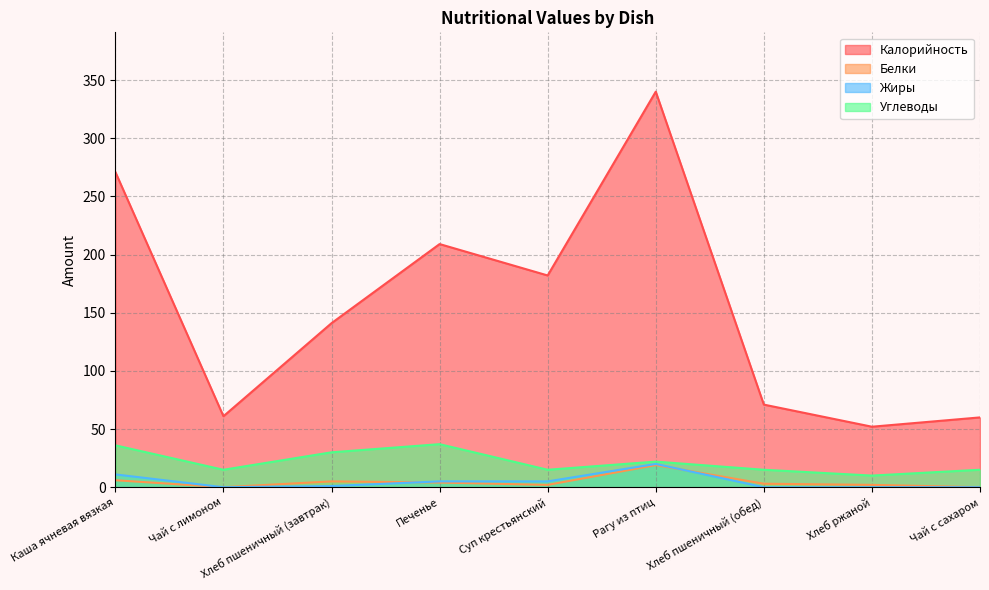

After their last crossing, which series has the higher values: Жиры or Белки?

Белки